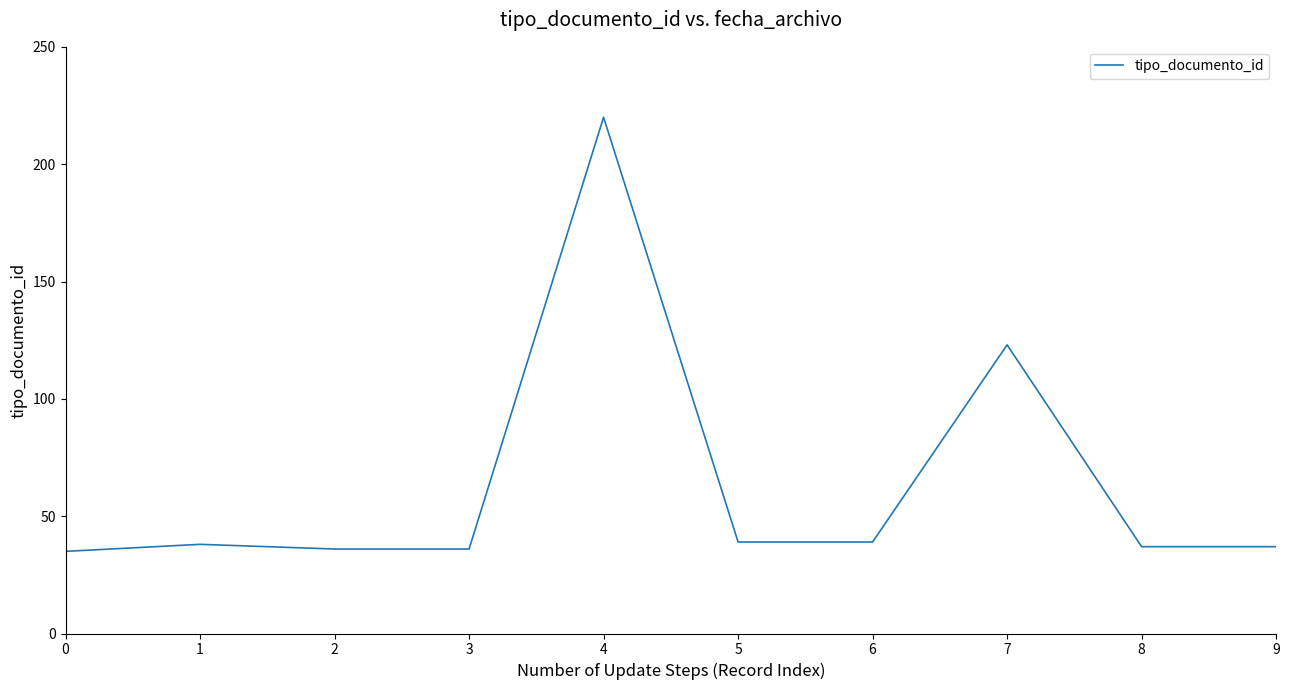

Reading left to right, transcribe all the data shown in this chart.

0=35	1=38	2=36	3=36	4=220	5=39	6=39	7=123	8=37	9=37